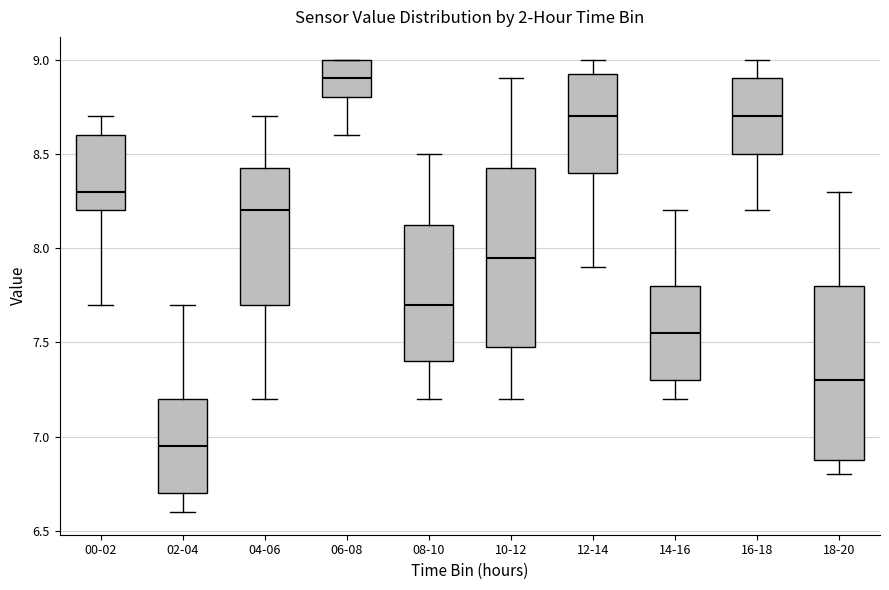

Reading left to right, read every box against the y-axis: the position of its median line, the range the box covers, and the ends of its whiskers. The values are not printed on the chart, so give them approximately, as read against the axis.

00-02: median 8.30, box 8.20 to 8.60, whiskers 7.70 to 8.70
02-04: median 6.95, box 6.70 to 7.20, whiskers 6.60 to 7.70
04-06: median 8.20, box 7.70 to 8.45, whiskers 7.20 to 8.70
06-08: median 8.90, box 8.80 to 9.00, whiskers 8.60 to 9.00
08-10: median 7.70, box 7.40 to 8.15, whiskers 7.20 to 8.50
10-12: median 7.95, box 7.50 to 8.45, whiskers 7.20 to 8.90
12-14: median 8.70, box 8.40 to 8.95, whiskers 7.90 to 9.00
14-16: median 7.55, box 7.30 to 7.80, whiskers 7.20 to 8.20
16-18: median 8.70, box 8.50 to 8.90, whiskers 8.20 to 9.00
18-20: median 7.30, box 6.90 to 7.80, whiskers 6.80 to 8.30